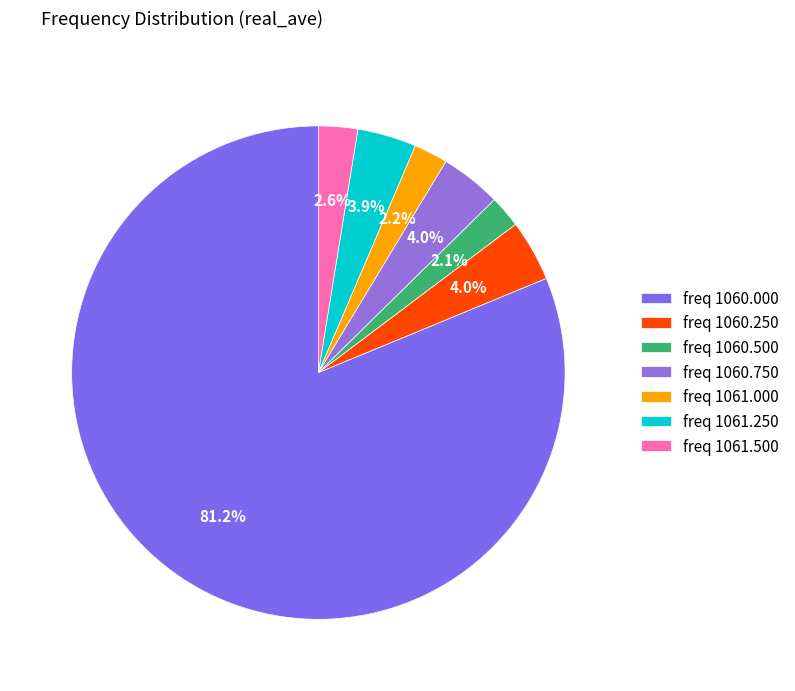

How many segments does this pie chart have?

7